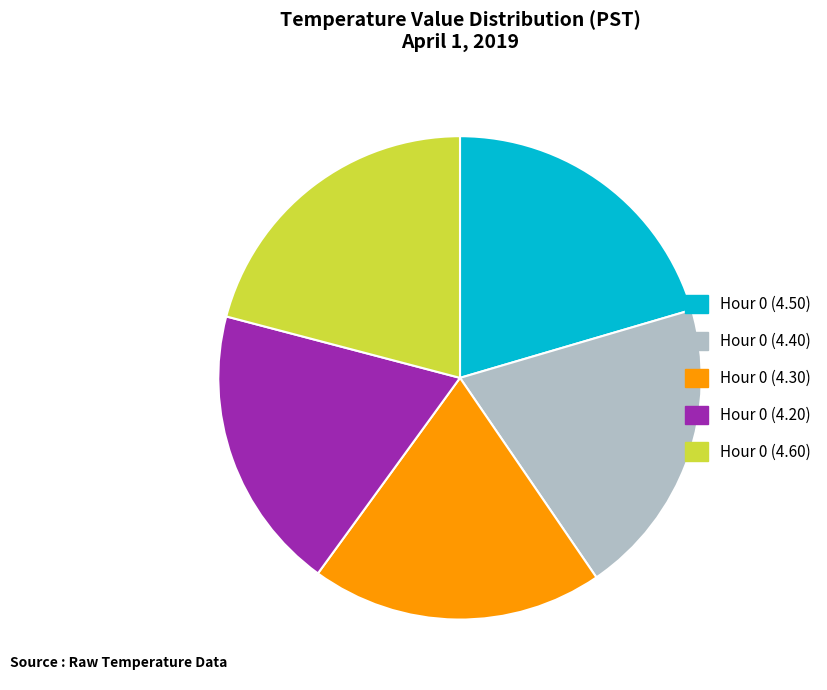

Does any single category account for the majority?

No